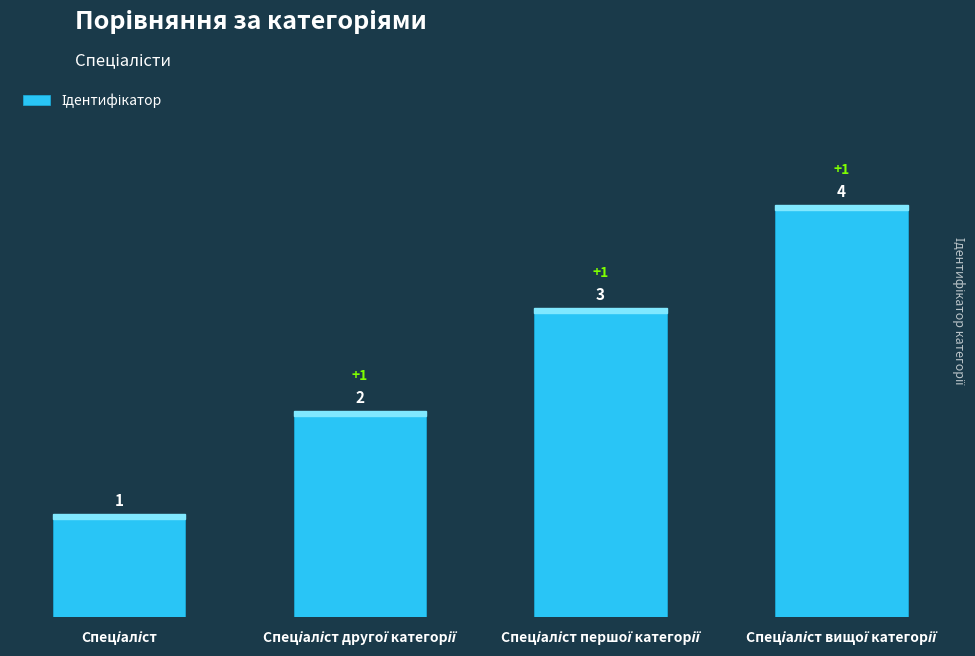

What is the sum of all values?

10